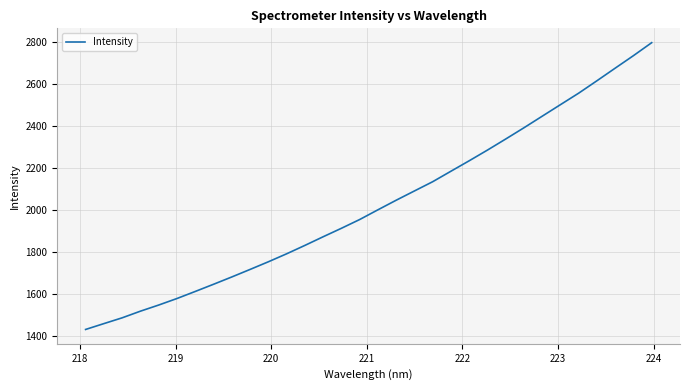

What is the maximum value shown in the chart?

2799.0